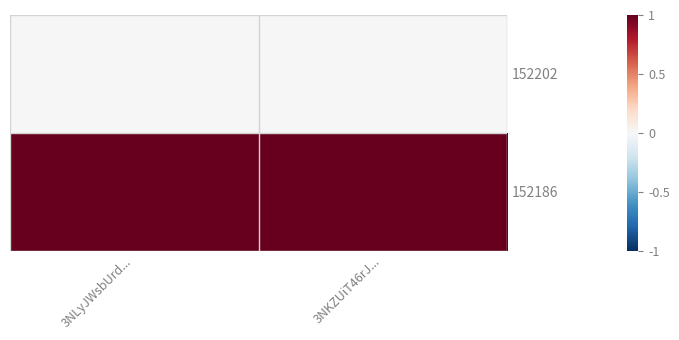

Which label corresponds to the smallest value in the chart?

3NLyJWsbUrd...